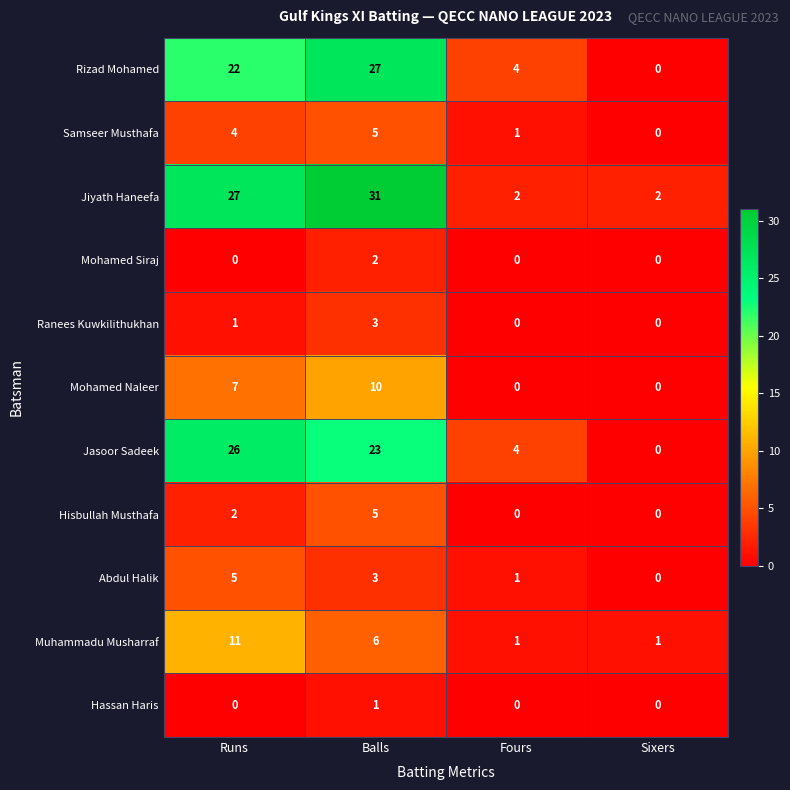

How many values in the Rizad Mohamed series are below 22?

2